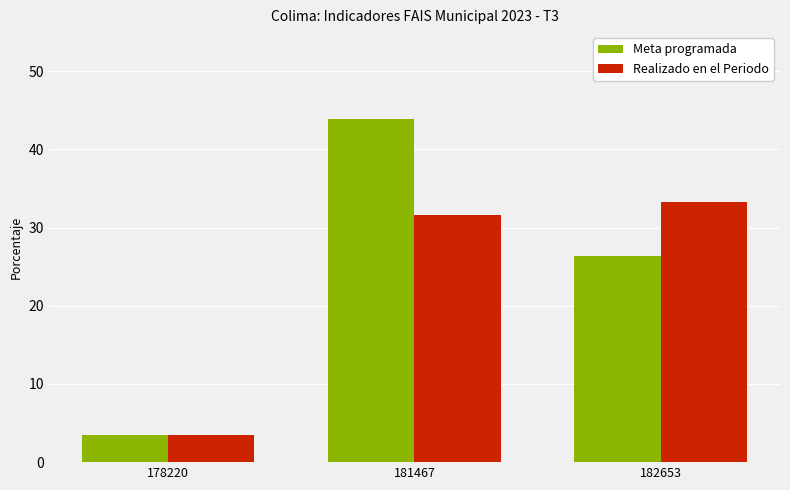

List the series in order of their overall mean, highest first.

Meta programada, Realizado en el Periodo